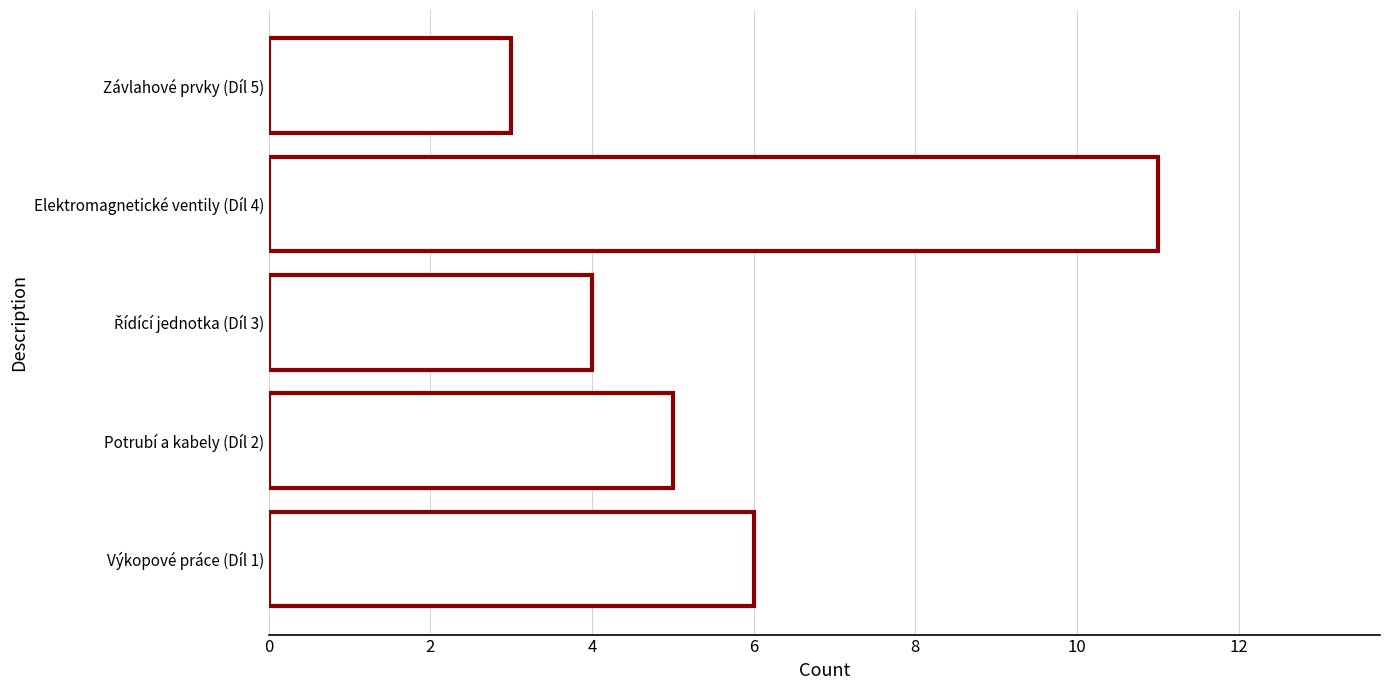

Count the number of data series in this chart.

1